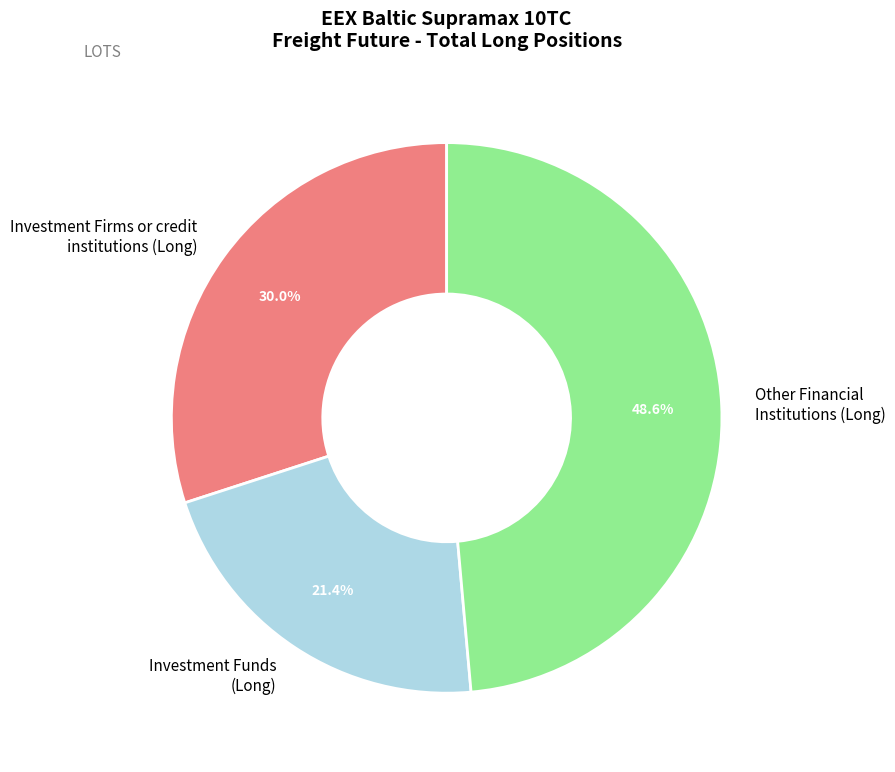

What is the ratio of the value at Investment Firms or credit institutions (Long) to the value at Investment Funds (Long)?

1.4